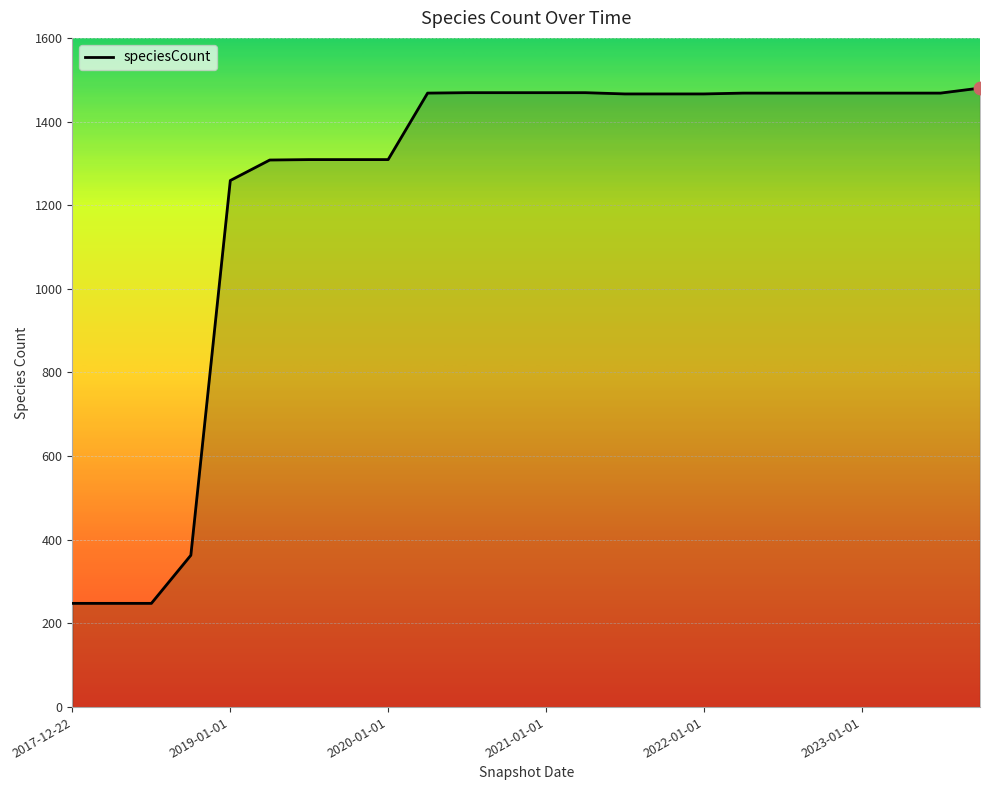

What is the smallest value displayed?

248